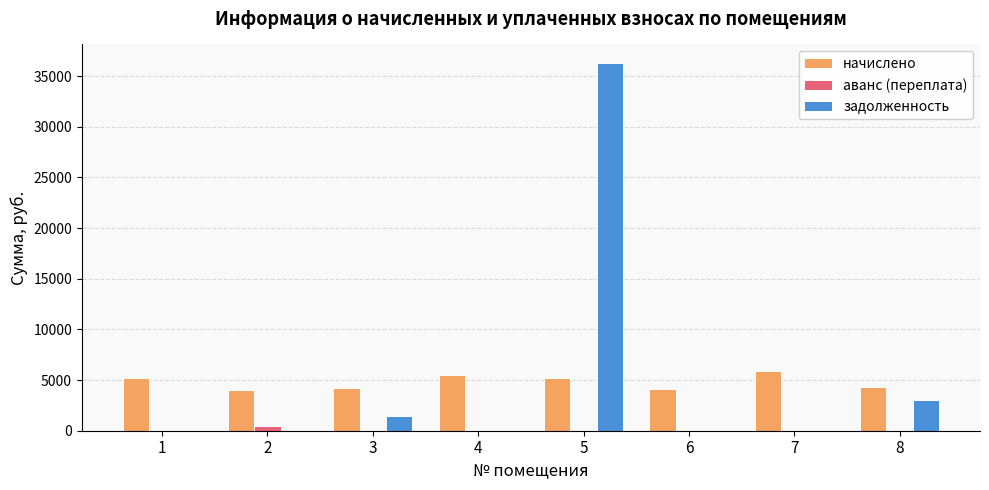

The value of задолженность at 5 is 23642.5. True or false?

False